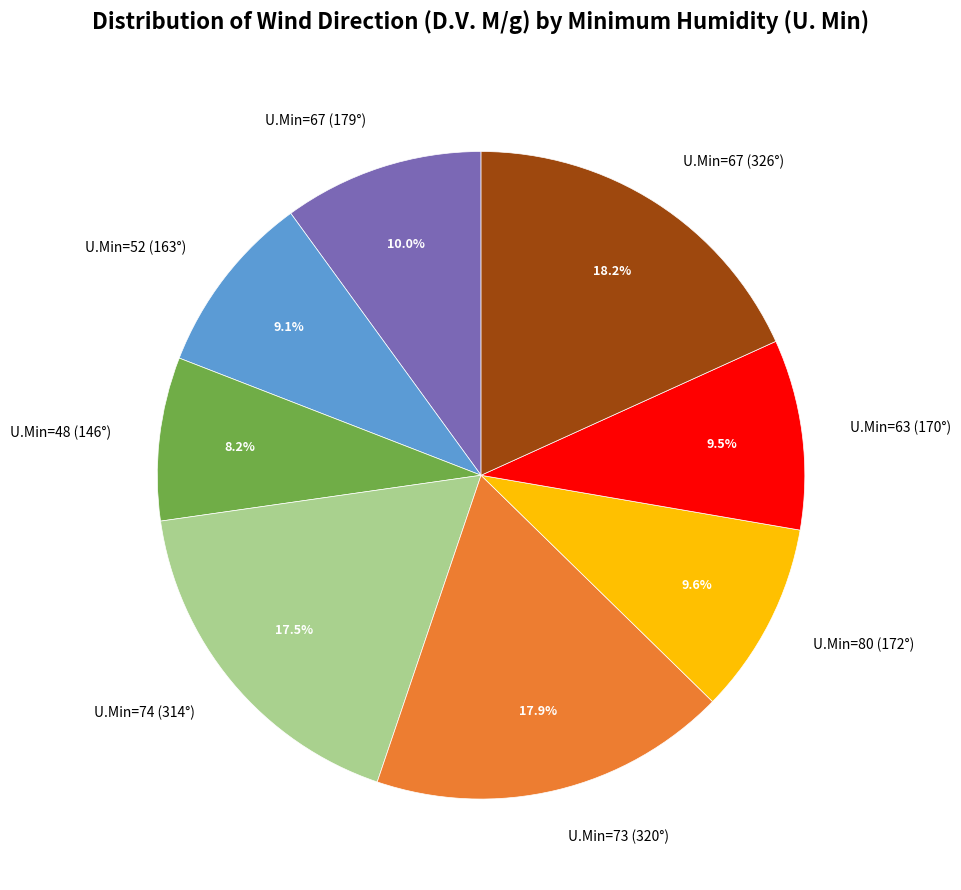

To the nearest percent, what is the difference between the largest and smallest slice percentages?

10%